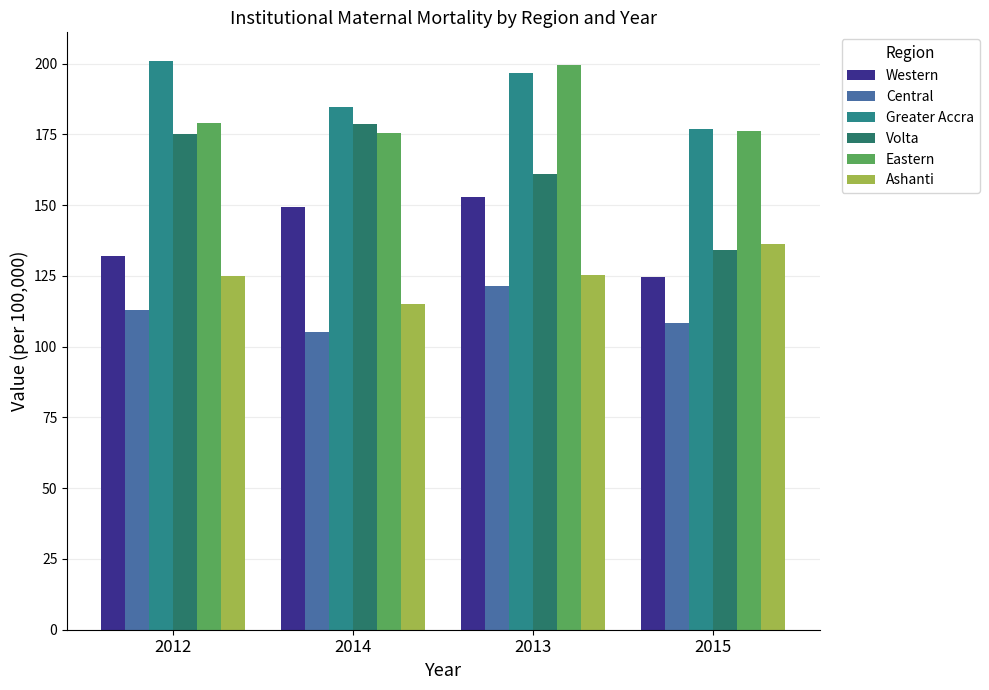

At which category is the sum across all series the highest?

2013